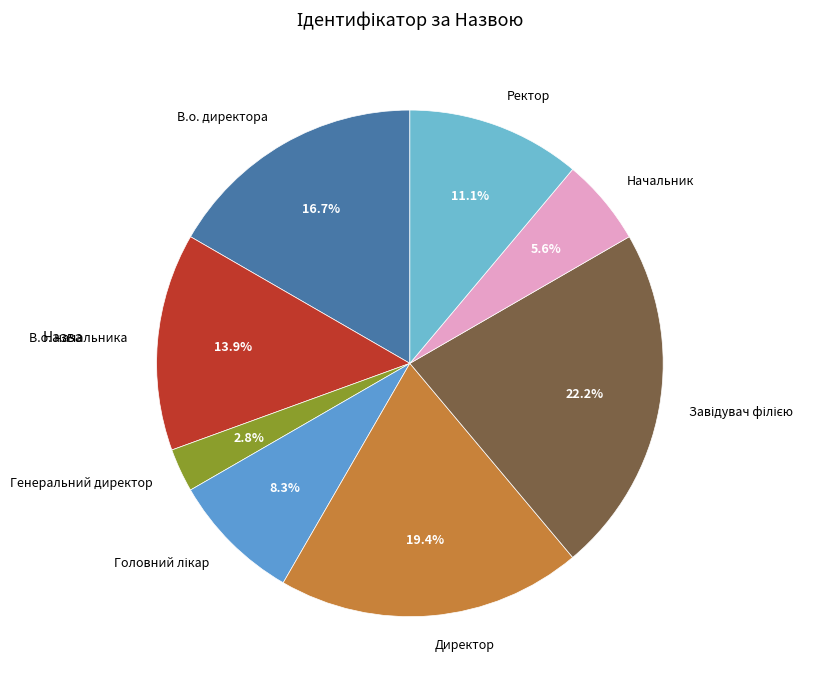

Combined, what portion of the pie is В.о. директора and Директор?

36.1%